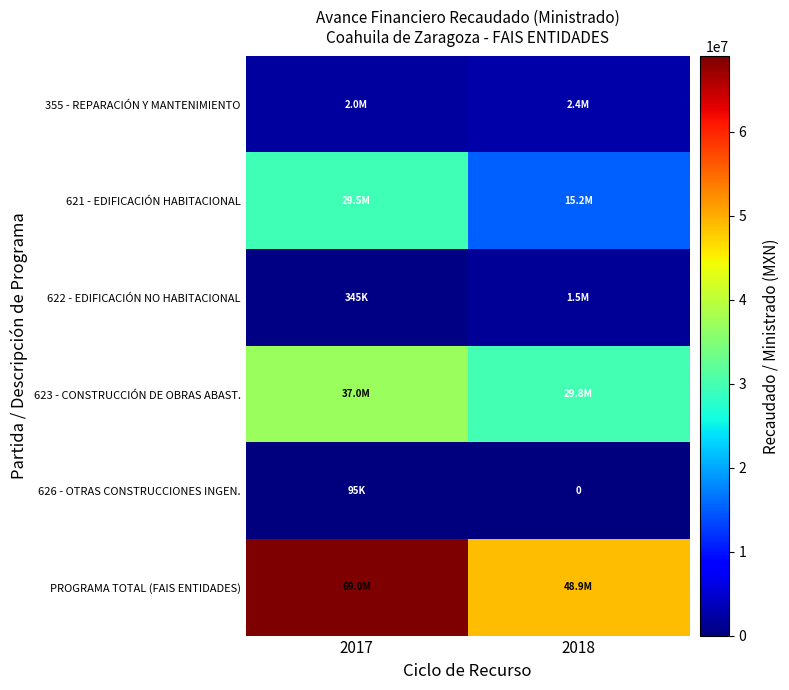

The value of 623 - CONSTRUCCIÓN DE OBRAS ABAST. at 2018 is 40692962.2. True or false?

False